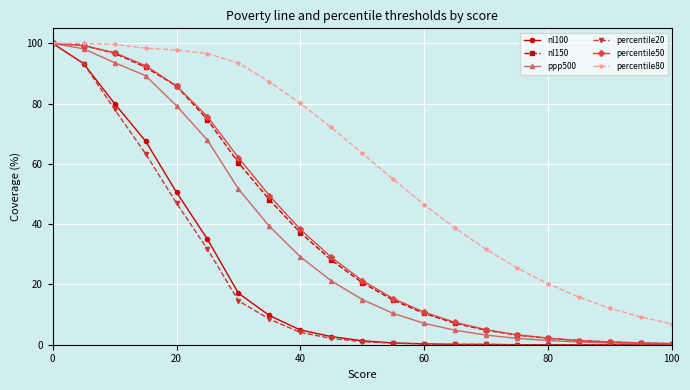

What is the value of the ppp500 point at the 12th from the left?

10.4